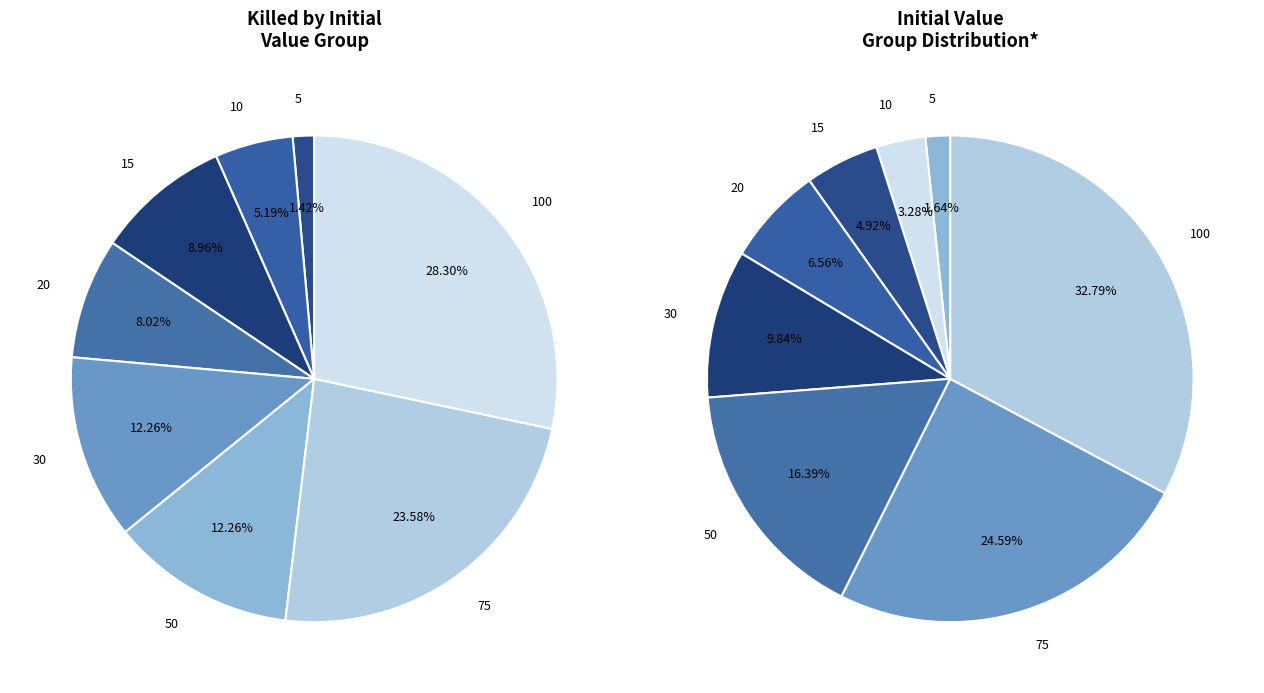

What percentage is NOT represented by 30?

87.7%